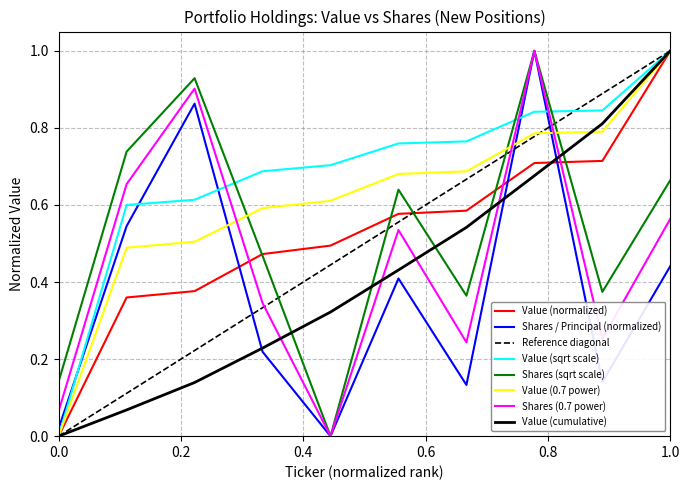

The Value (sqrt scale) series shows -0.6 at 0.0. True or false?

False